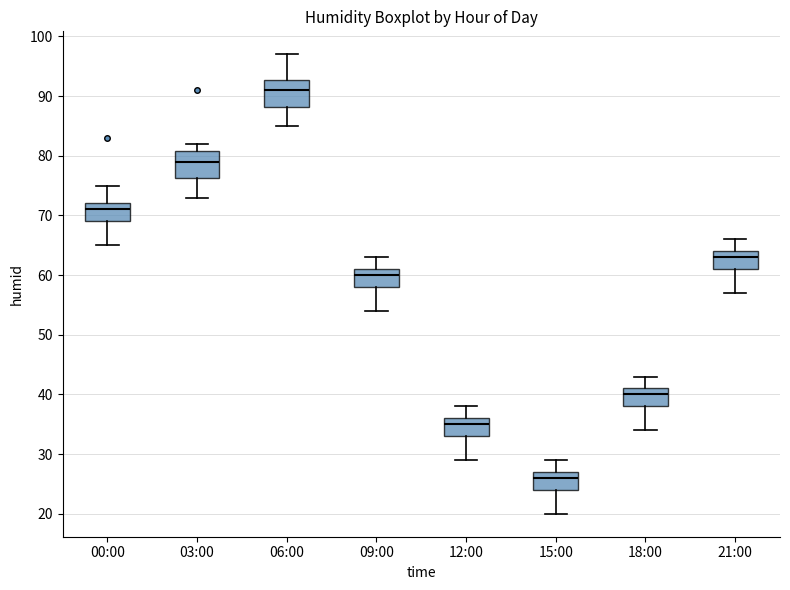

Reading left to right, read every box against the y-axis: the position of its median line, the range the box covers, and the ends of its whiskers. The values are not printed on the chart, so give them approximately, as read against the axis.

00:00: median 71, box 69 to 72, whiskers 65 to 75
03:00: median 79, box 76 to 81, whiskers 73 to 82
06:00: median 91, box 88 to 93, whiskers 85 to 97
09:00: median 60, box 58 to 61, whiskers 54 to 63
12:00: median 35, box 33 to 36, whiskers 29 to 38
15:00: median 26, box 24 to 27, whiskers 20 to 29
18:00: median 40, box 38 to 41, whiskers 34 to 43
21:00: median 63, box 61 to 64, whiskers 57 to 66